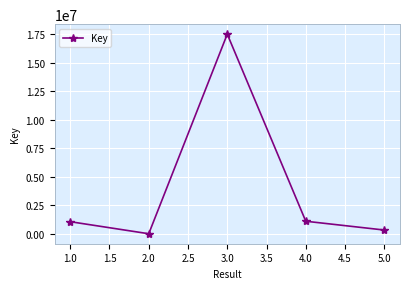

Which label corresponds to the smallest value in the chart?

2.0